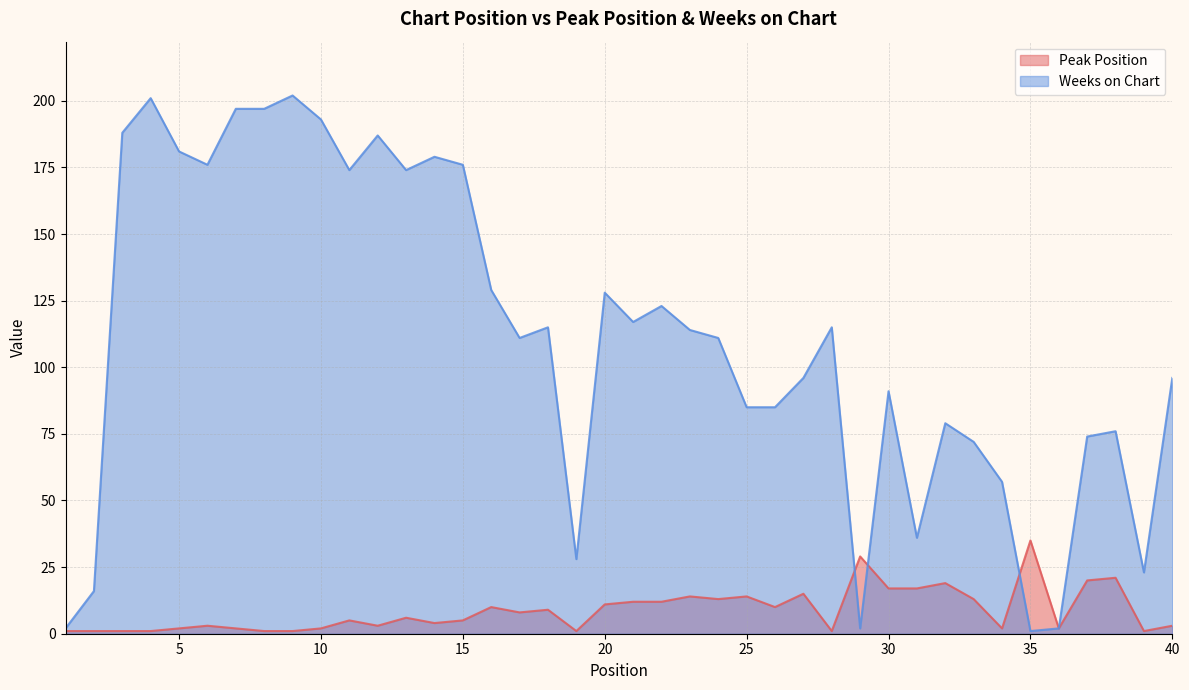

Which series has the largest total across all categories?

Weeks on Chart